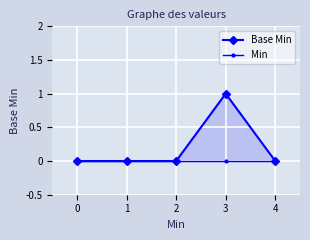

Where is the first local maximum for Base Min?

3